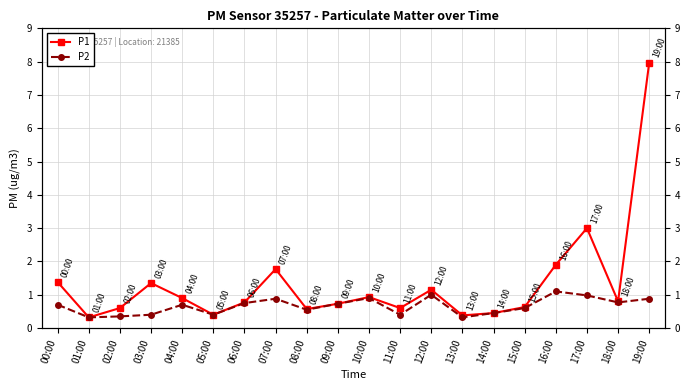

At which category does P1 reach its first local peak?

03:00